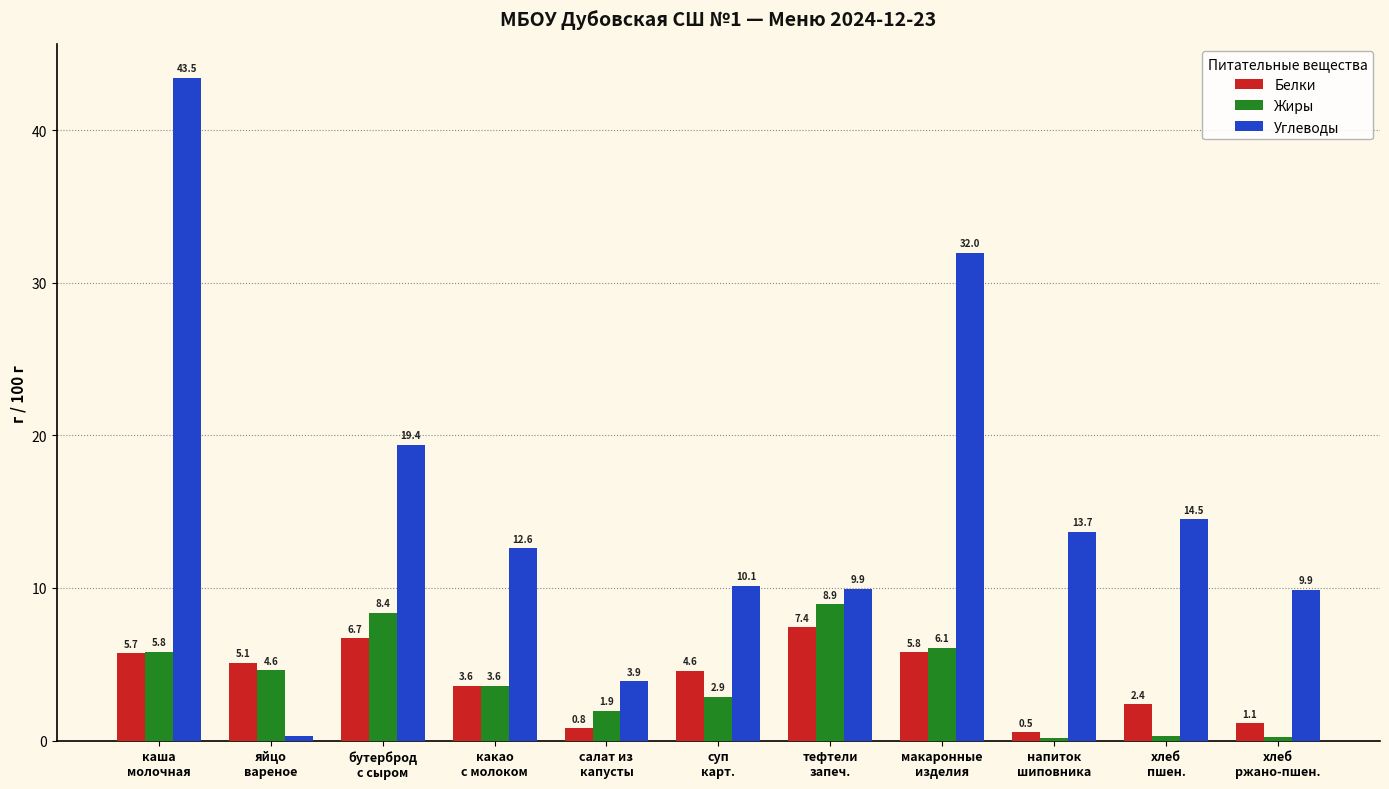

The Углеводы series shows 17.2 at какао
с молоком. True or false?

False